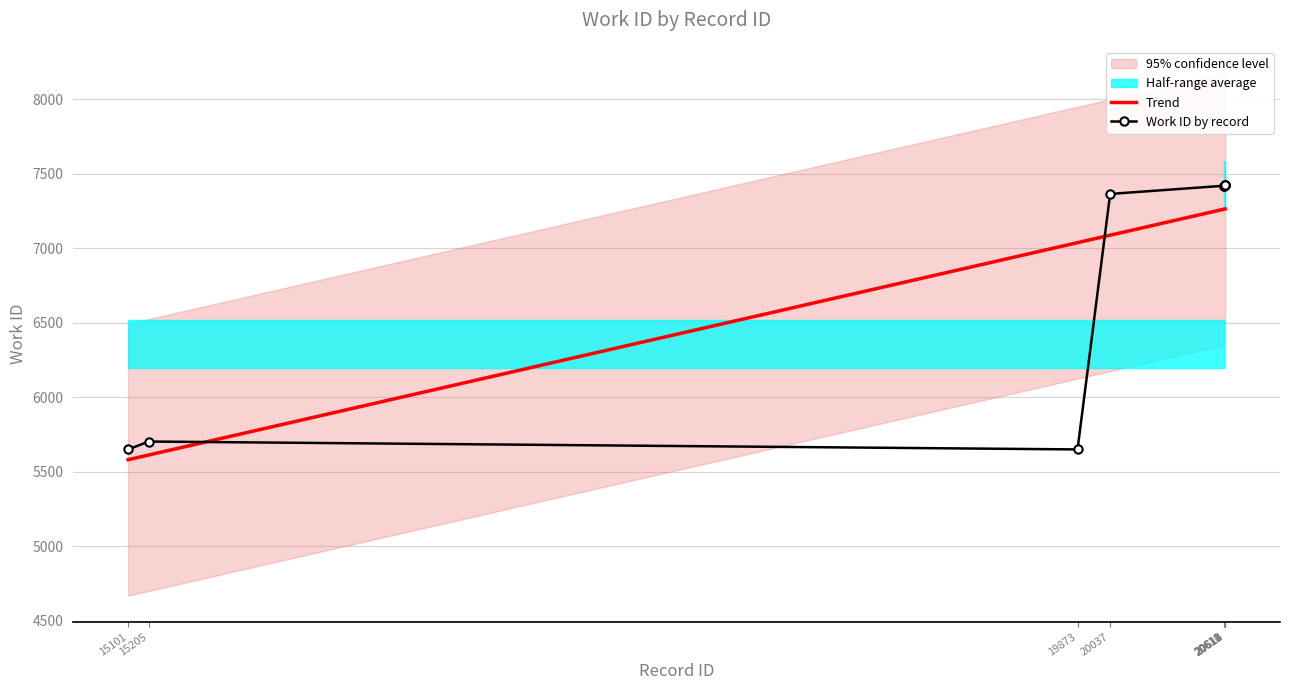

What is the lowest value of the Work ID by record series?

5650.0